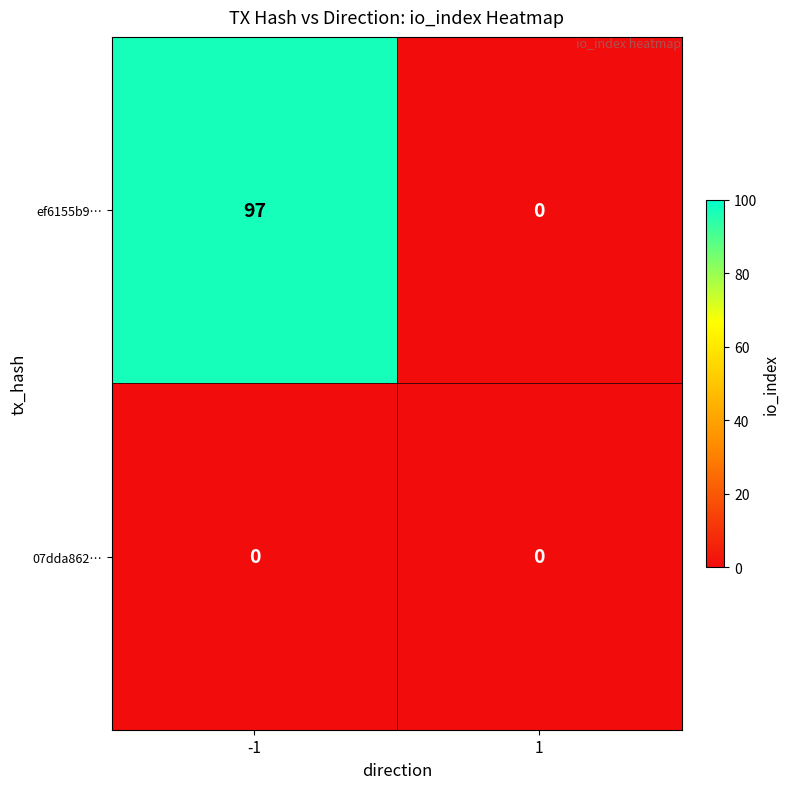

Between -1 and 1, which series saw the biggest shift?

ef6155b9…